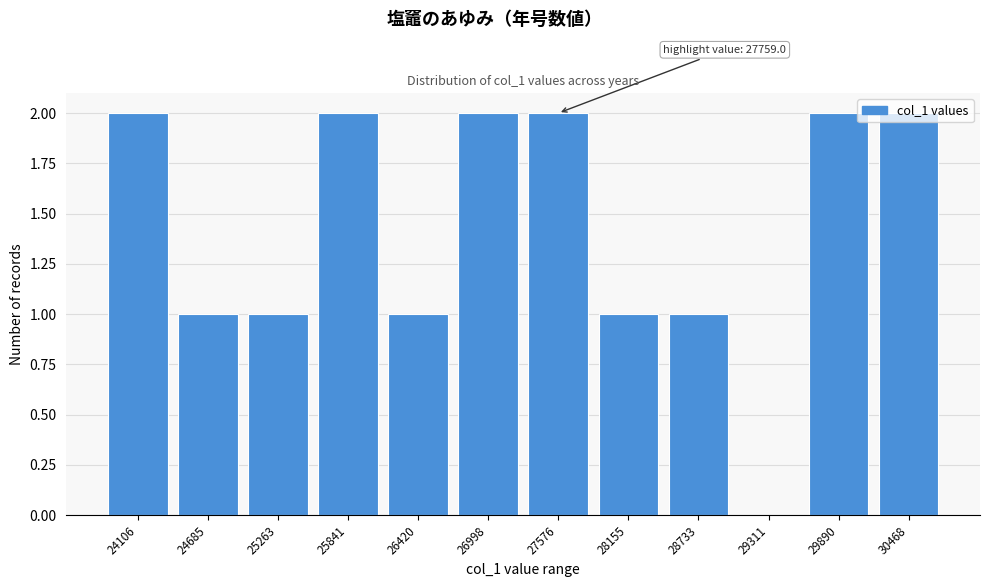

What is the ratio of the value at 28733 to the value at 25841?

0.5